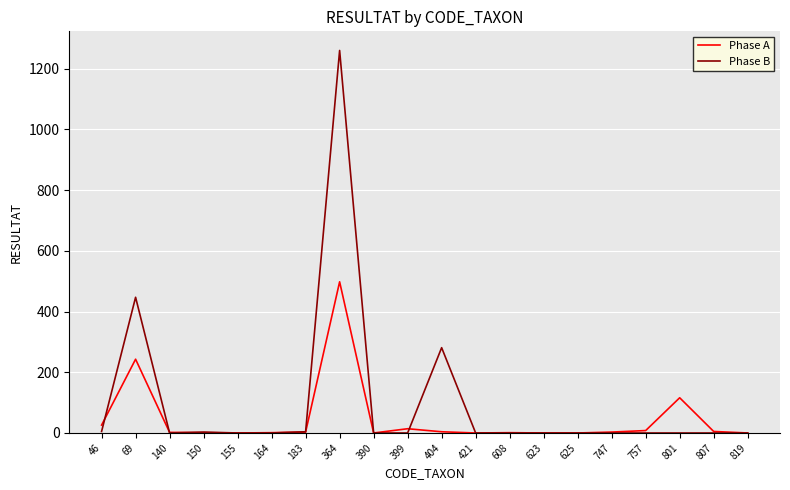

Where is Phase B nearest to the value 630?

69